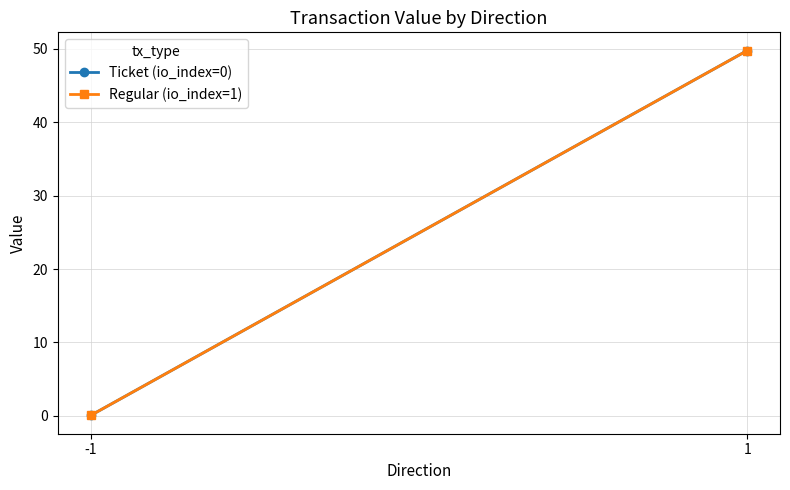

Rank the series by their maximum value, from highest to lowest.

Ticket (io_index=0), Regular (io_index=1)